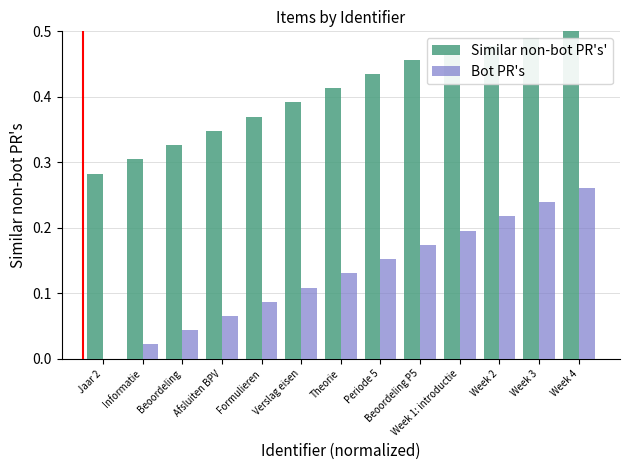

Which category has the highest value in the Bot PR's series?

Week 4